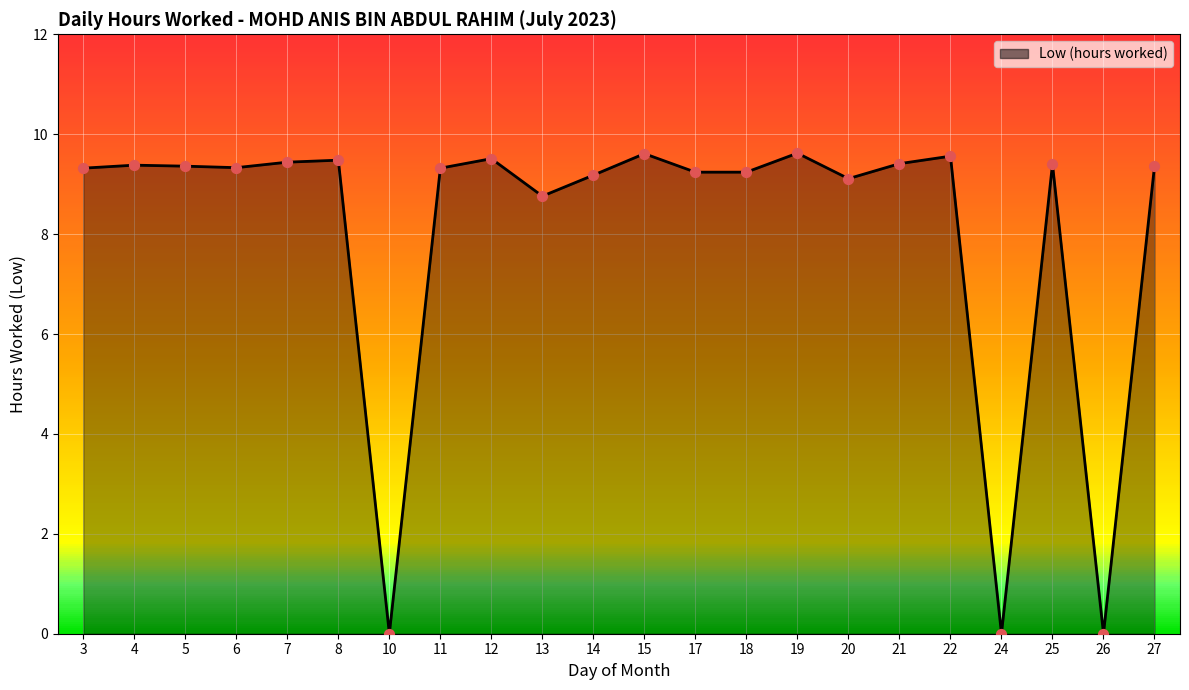

Between 14 and 25, which is larger?

25